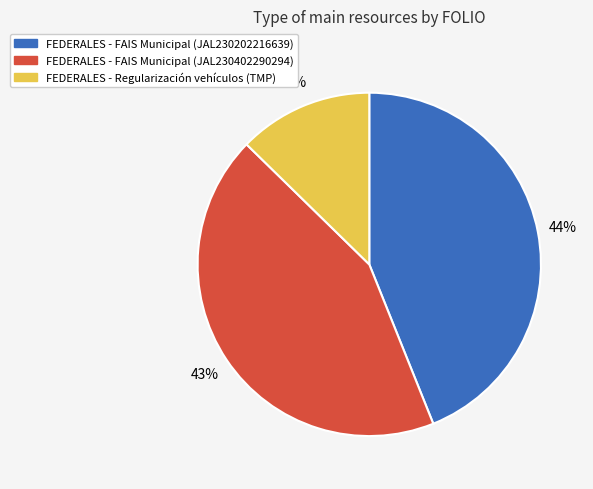

Does any single category account for the majority?

No